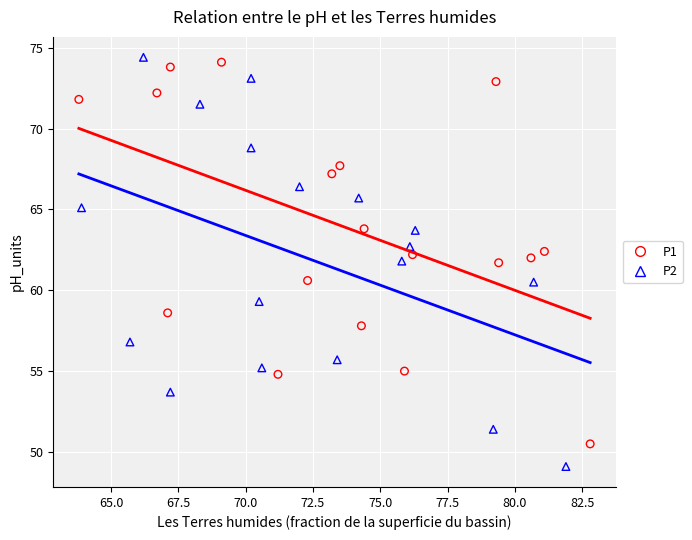

What are all the series names shown in the legend?

P1, P2